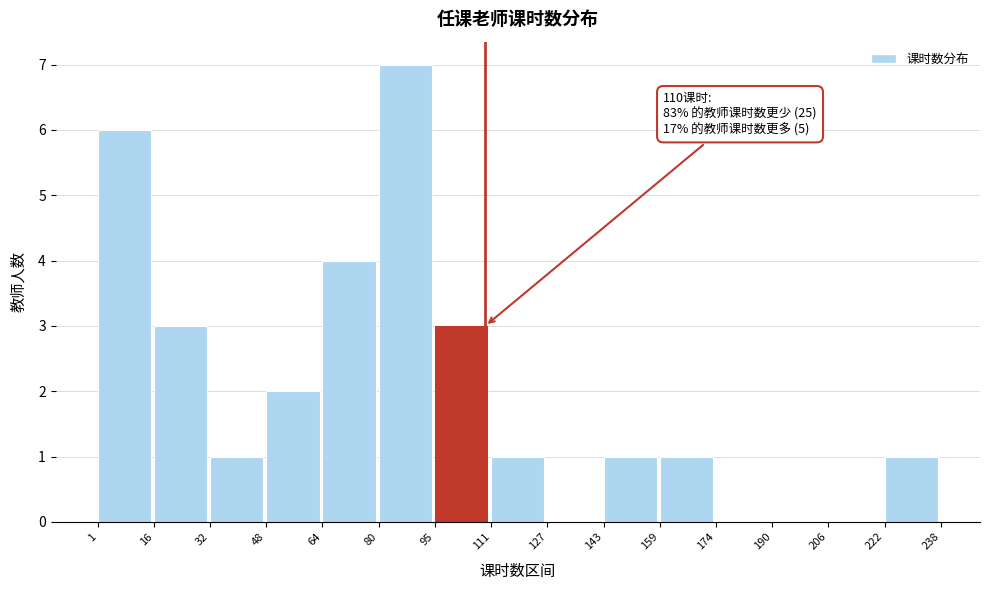

Which range on the x-axis has the tallest bar?

80 to 95